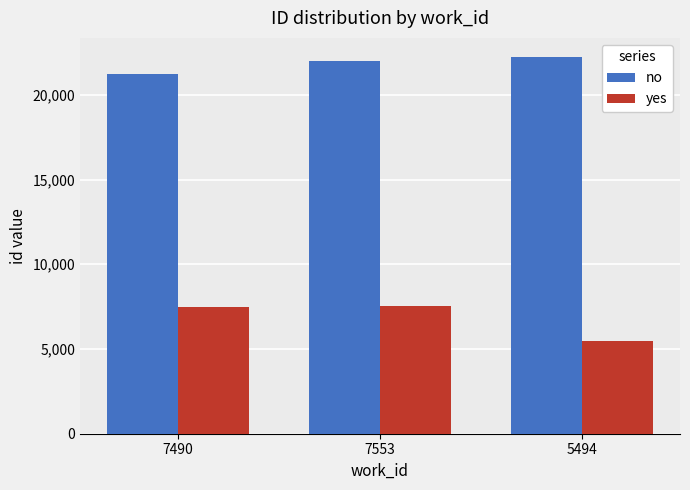

What is the sum of all yes values?

20537